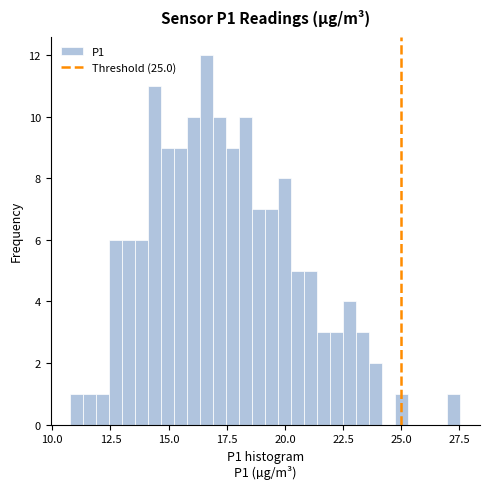

Read against the x-axis, roughly where is the centre of the tallest bar?

16.5